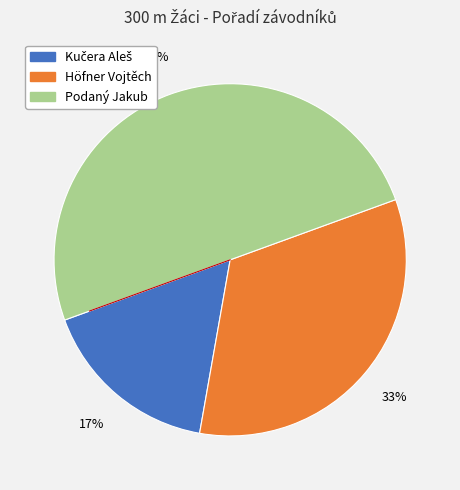

Which slice is the largest?

Podaný Jakub